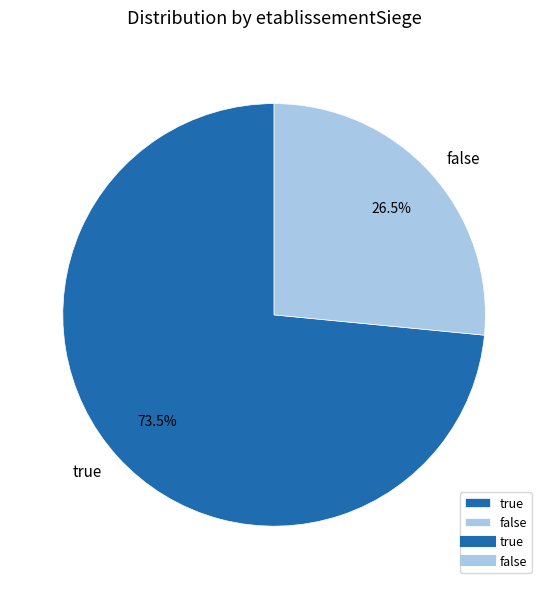

Rank the categories by value from highest to lowest.

true, false